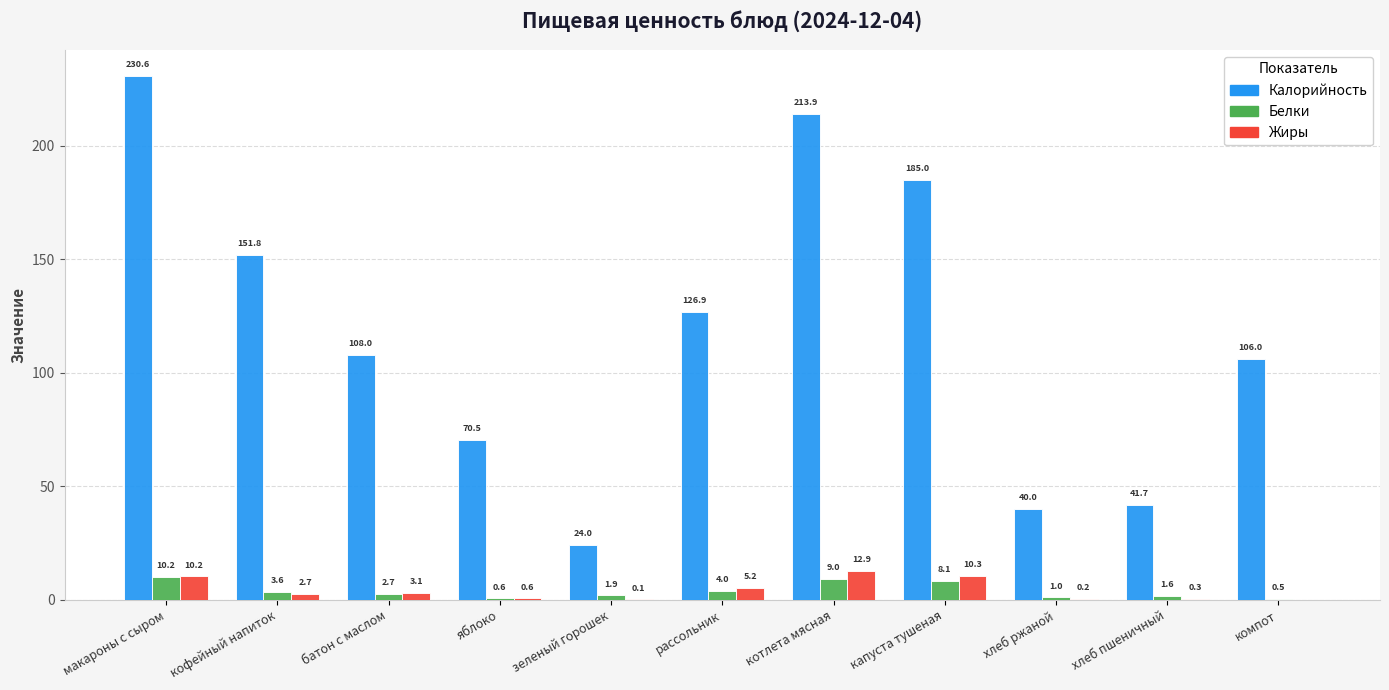

Read the Калорийность value at рассольник.

126.9